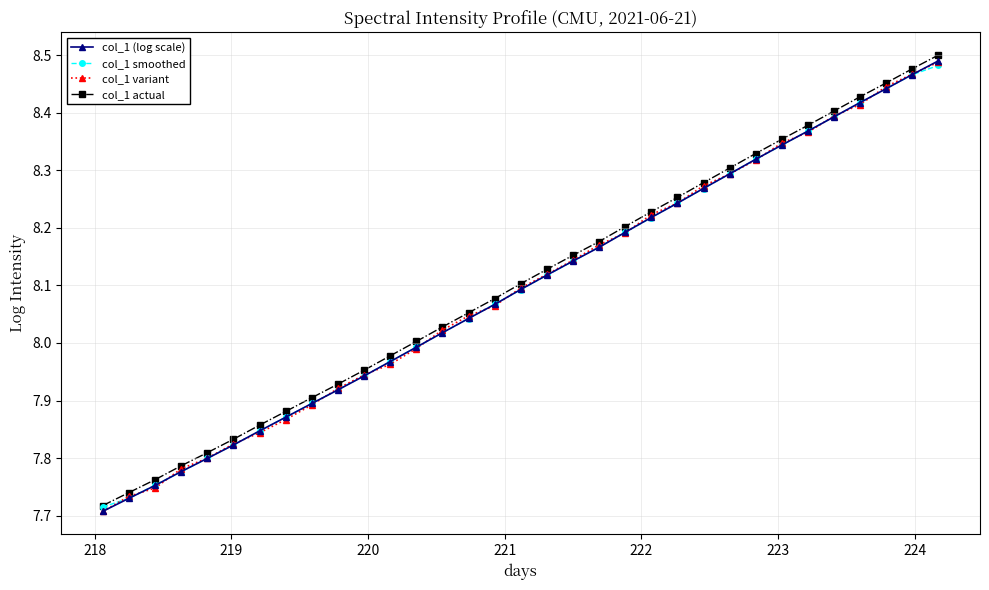

What is the average value of the col_1 variant series?

8.1